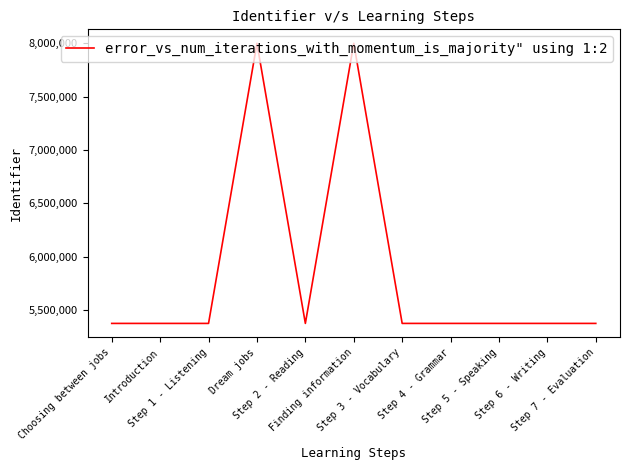

What is the difference between the maximum and minimum values?

2625913